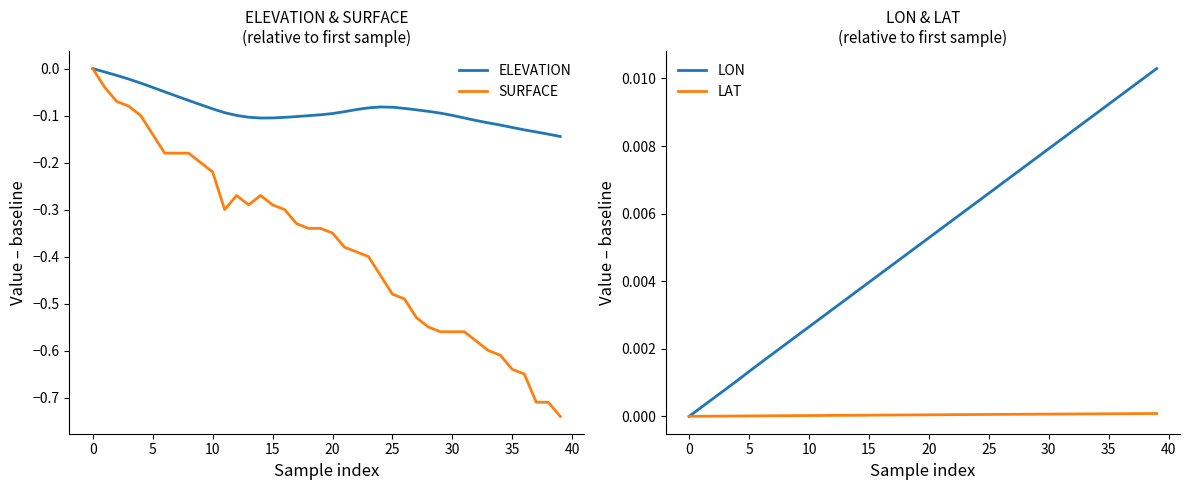

Reading right to left, what are all the values shown in this chart?

ELEVATION: -0.1	-0.1	-0.1	-0.1	-0.1	-0.1	-0.1	-0.1	-0.1	-0.1	-0.1	-0.1	-0.1	-0.1	-0.1	-0.1	-0.1	-0.1	-0.1	-0.1	-0.1	-0.1	-0.1	-0.1	-0.1	-0.1	-0.1	-0.1	-0.1	-0.1	-0.1	-0.1	-0.1	-0.0	-0.0	-0.0	-0.0	-0.0	-0.0	0.0
SURFACE: -0.7	-0.7	-0.7	-0.7	-0.6	-0.6	-0.6	-0.6	-0.6	-0.6	-0.6	-0.6	-0.5	-0.5	-0.5	-0.4	-0.4	-0.4	-0.4	-0.3	-0.3	-0.3	-0.3	-0.3	-0.3	-0.3	-0.3	-0.3	-0.3	-0.2	-0.2	-0.2	-0.2	-0.2	-0.1	-0.1	-0.1	-0.1	-0.0	0.0
LON: 0.0	0.0	0.0	0.0	0.0	0.0	0.0	0.0	0.0	0.0	0.0	0.0	0.0	0.0	0.0	0.0	0.0	0.0	0.0	0.0	0.0	0.0	0.0	0.0	0.0	0.0	0.0	0.0	0.0	0.0	0.0	0.0	0.0	0.0	0.0	0.0	0.0	0.0	0.0	0.0
LAT: 0.0	0.0	0.0	0.0	0.0	0.0	0.0	0.0	0.0	0.0	0.0	0.0	0.0	0.0	0.0	0.0	0.0	0.0	0.0	0.0	0.0	0.0	0.0	0.0	0.0	0.0	0.0	0.0	0.0	0.0	0.0	0.0	0.0	0.0	0.0	0.0	0.0	0.0	0.0	0.0